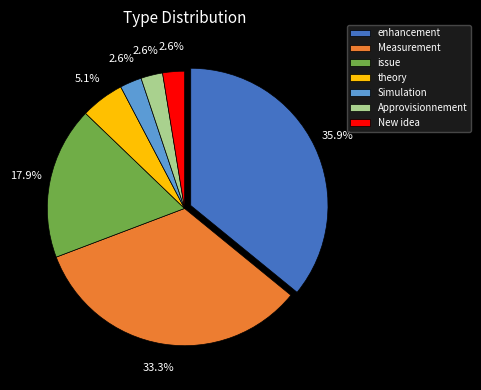

What is the ratio of the value at Approvisionnement to the value at Simulation?

1.0